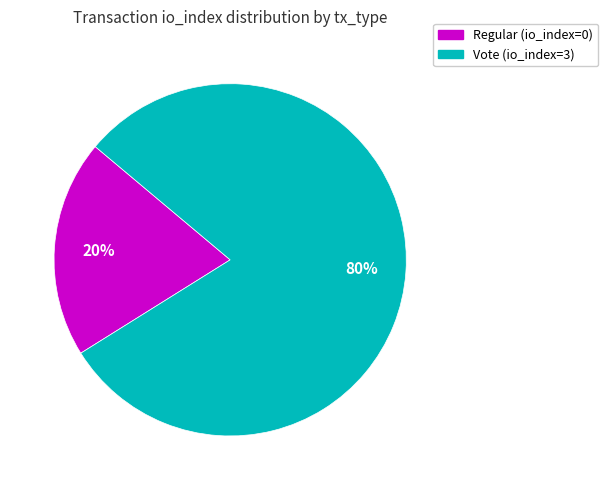

To the nearest percent, what is the difference between the largest and smallest slice percentages?

60%